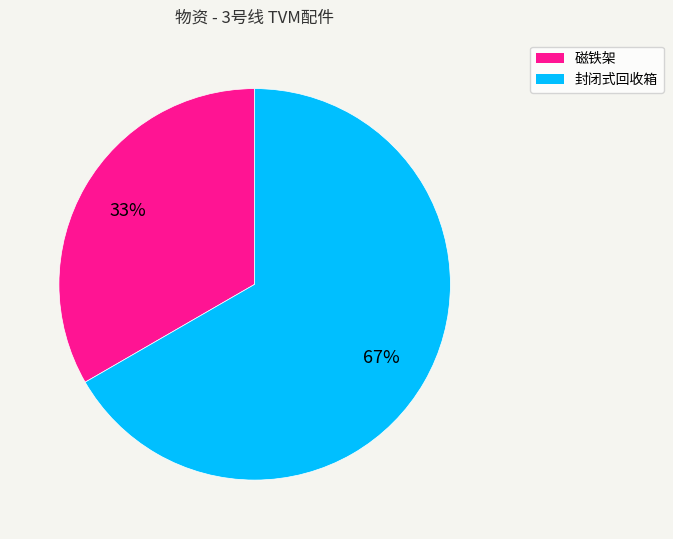

To the nearest percent, what is the combined percentage of 封闭式回收箱 and 磁铁架?

100%